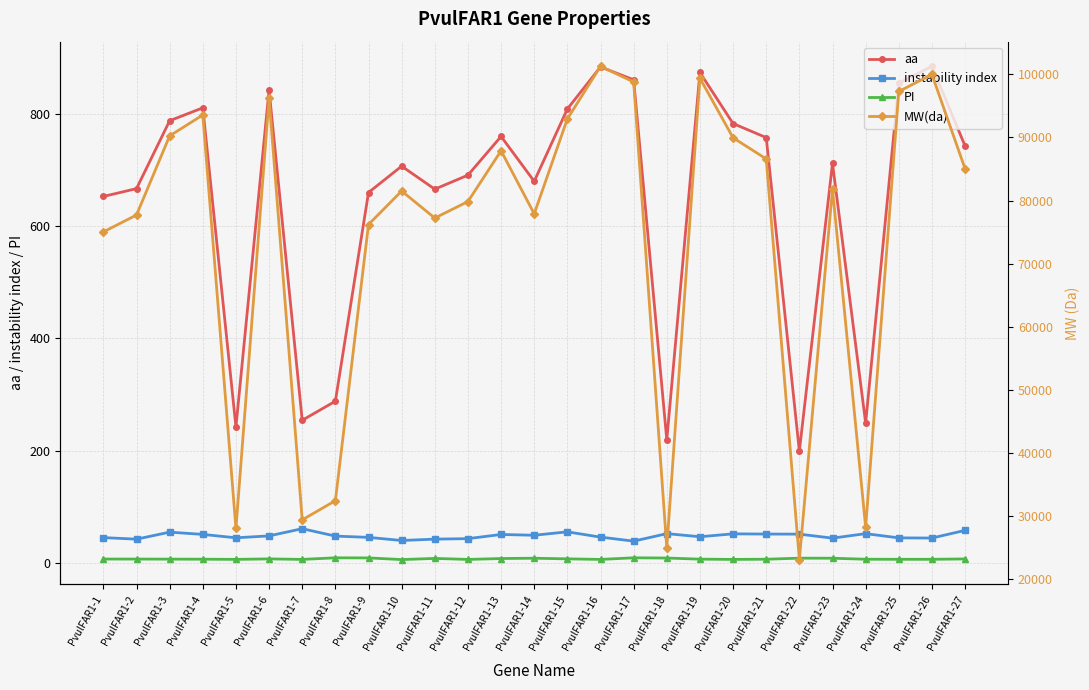

The value of MW(da) at PvulFAR1-17 is 51901.5. True or false?

False